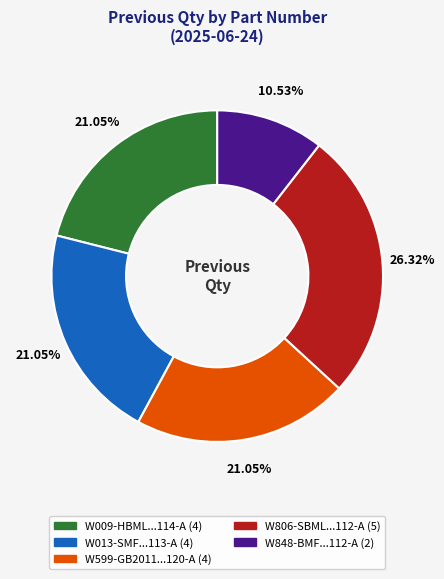

Does any single category account for the majority?

No